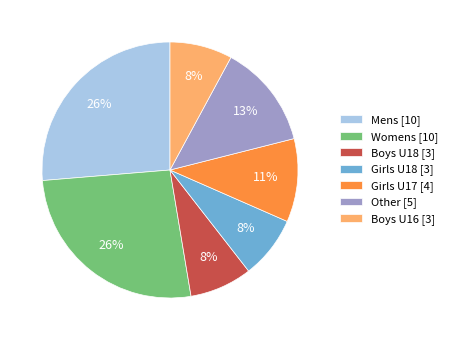

Is the sum of Boys U18 [3] and Other [5] greater than half?

No